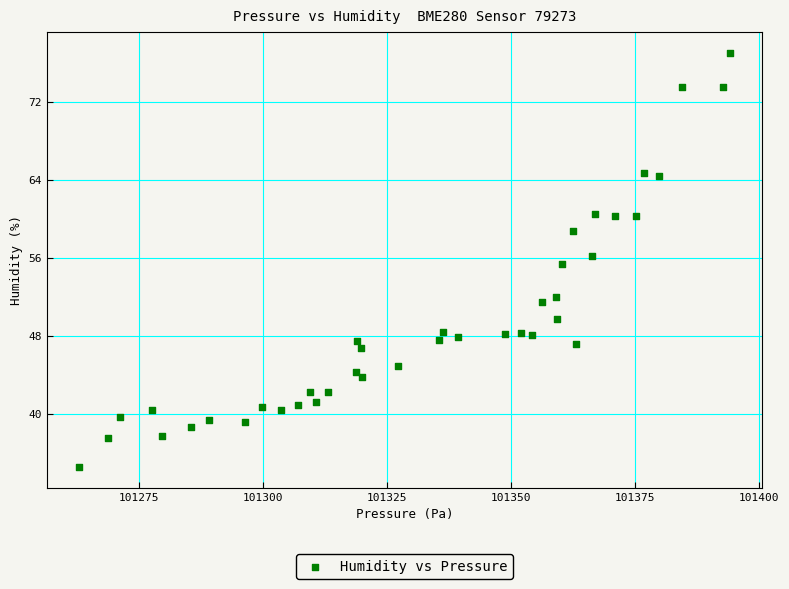

What is the range of Y values (max minus min)?

42.6